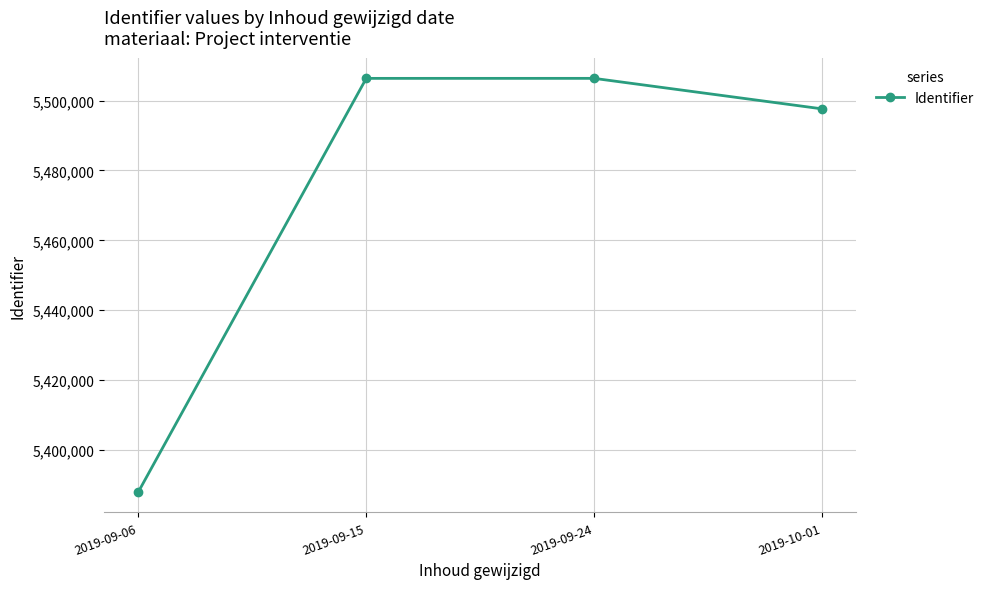

Approximately how many times larger is the value at 2019-10-01 compared to 2019-09-24?

1.0